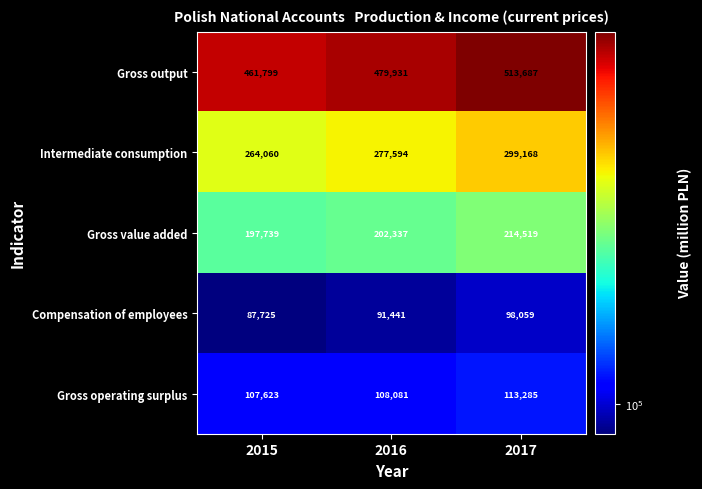

At which label does Gross operating surplus reach its peak?

2017